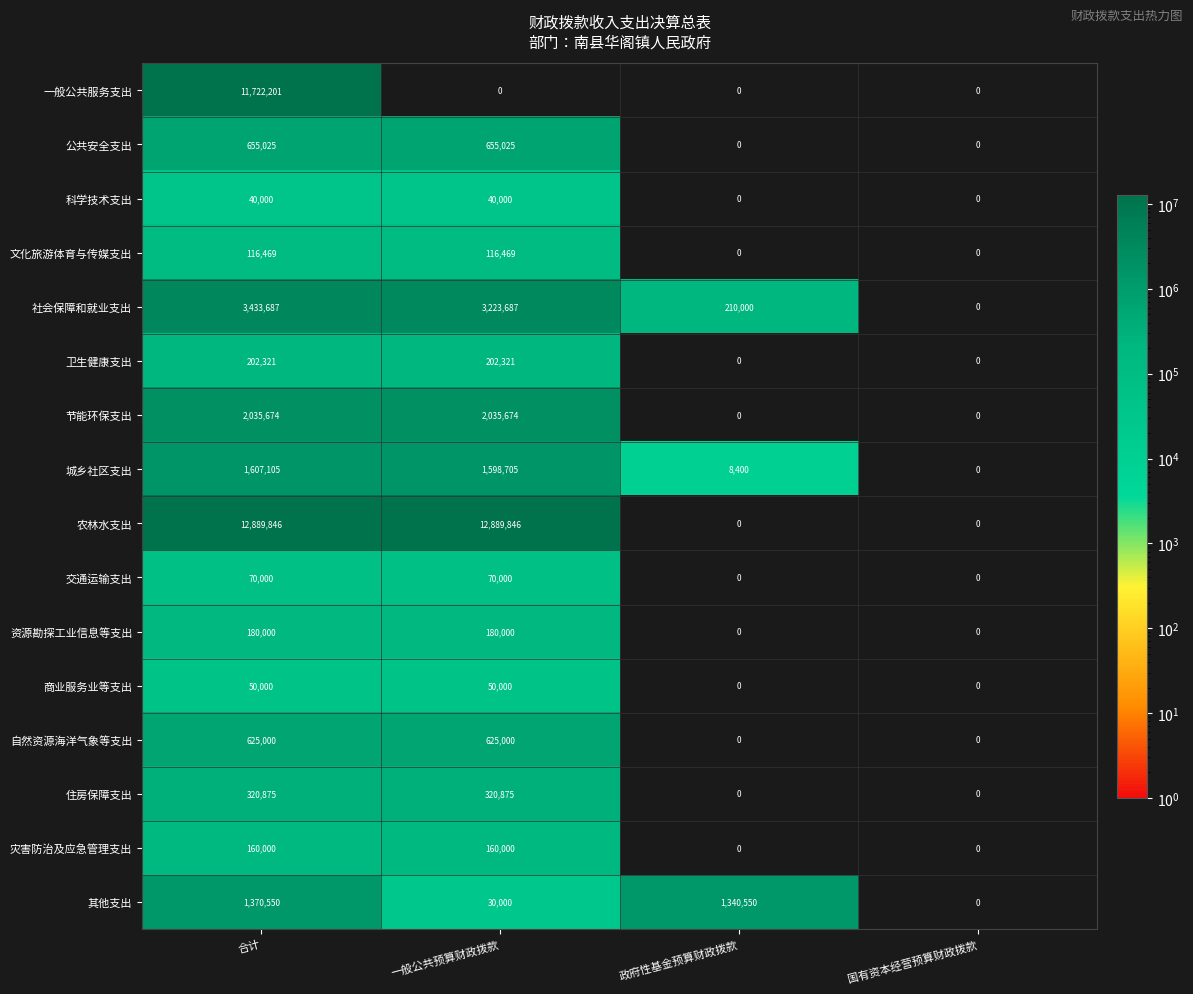

Rank the series at 合计 from lowest to highest value.

科学技术支出, 商业服务业等支出, 交通运输支出, 文化旅游体育与传媒支出, 灾害防治及应急管理支出, 资源勘探工业信息等支出, 卫生健康支出, 住房保障支出, 自然资源海洋气象等支出, 公共安全支出, 其他支出, 城乡社区支出, 节能环保支出, 社会保障和就业支出, 一般公共服务支出, 农林水支出